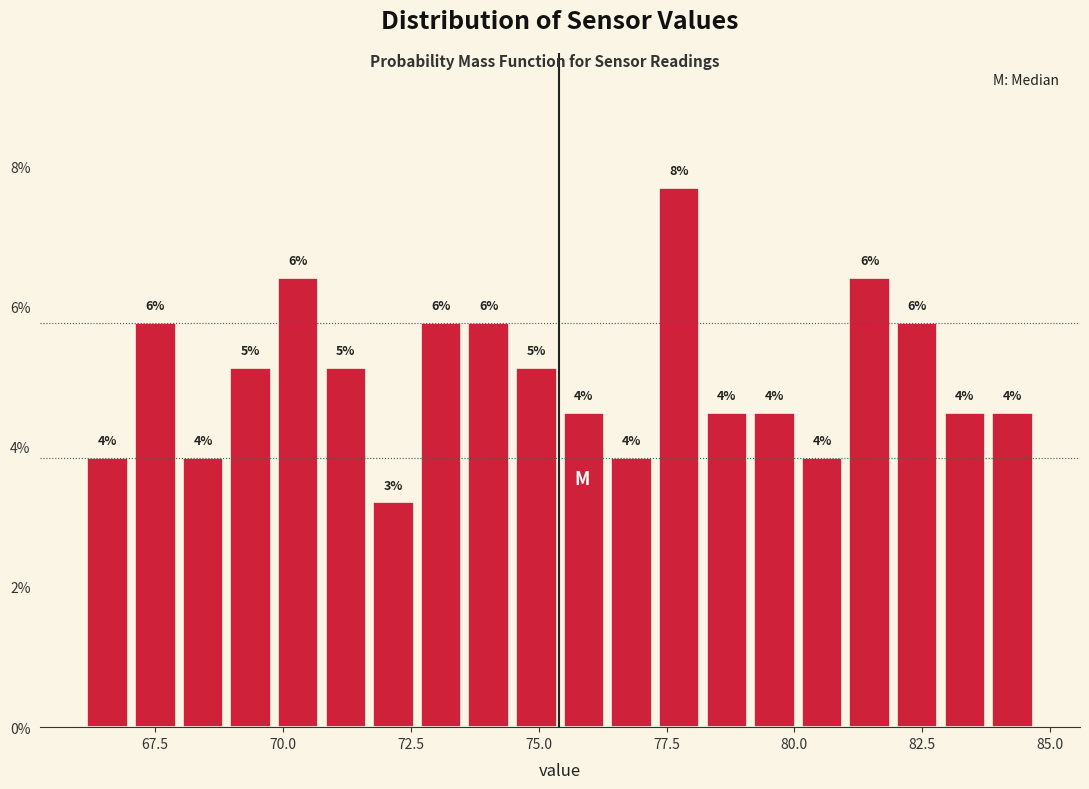

Around what value on the x-axis is the tallest bar? Give the approximate position of its centre, as read against the axis.

77.5